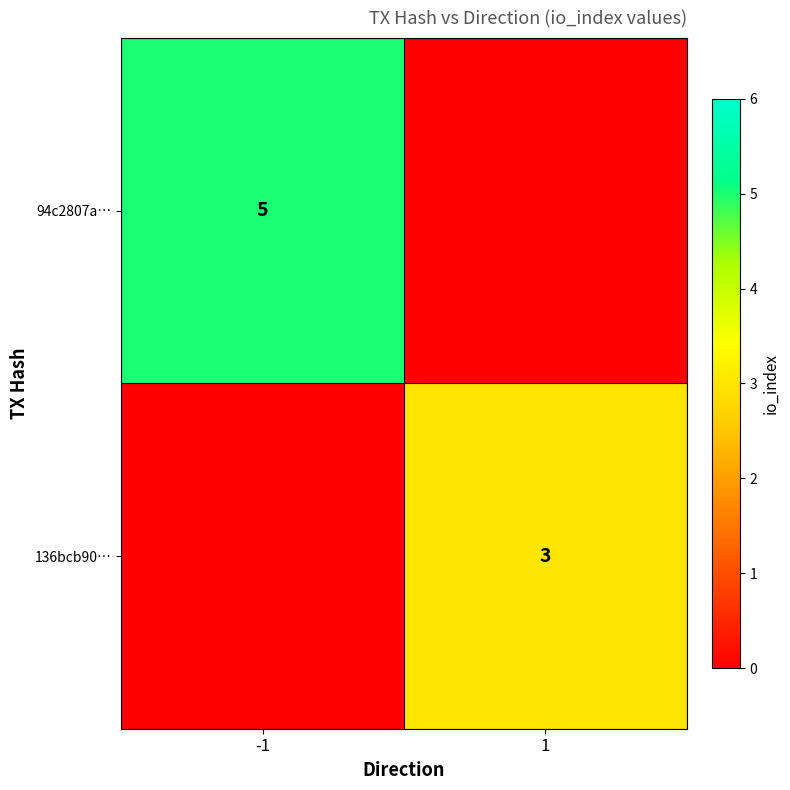

Is the value of 94c2807a… at -1 greater than the value of 136bcb90… at 1?

Yes